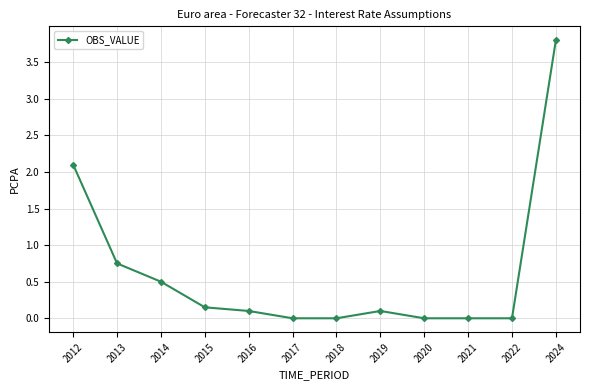

What is the value of the 1st point from the left?

2.1